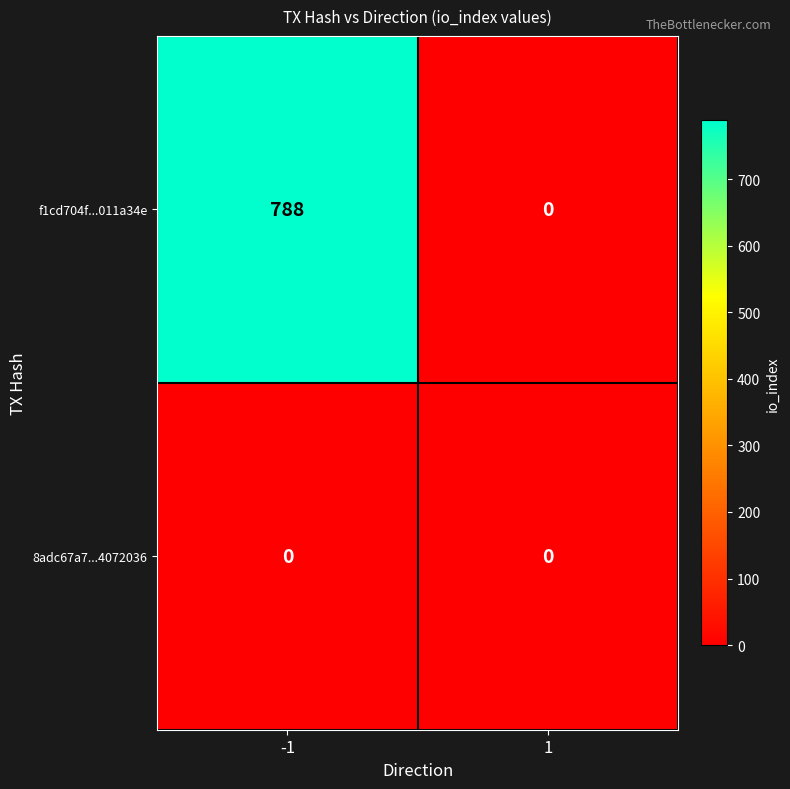

At which category is the sum across all series the highest?

-1